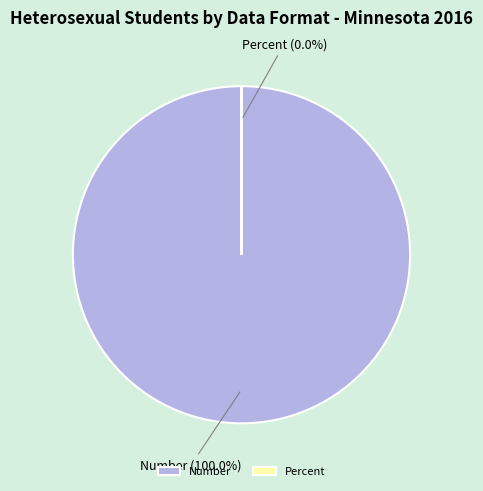

Which has a higher value, Number or Percent?

Number